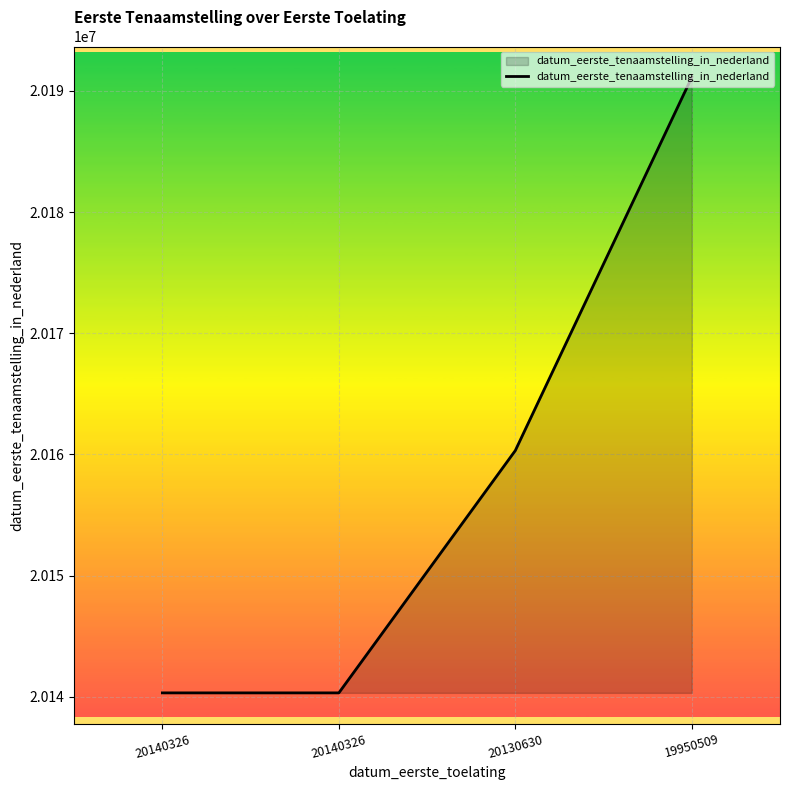

How many categories are shown in the chart?

4